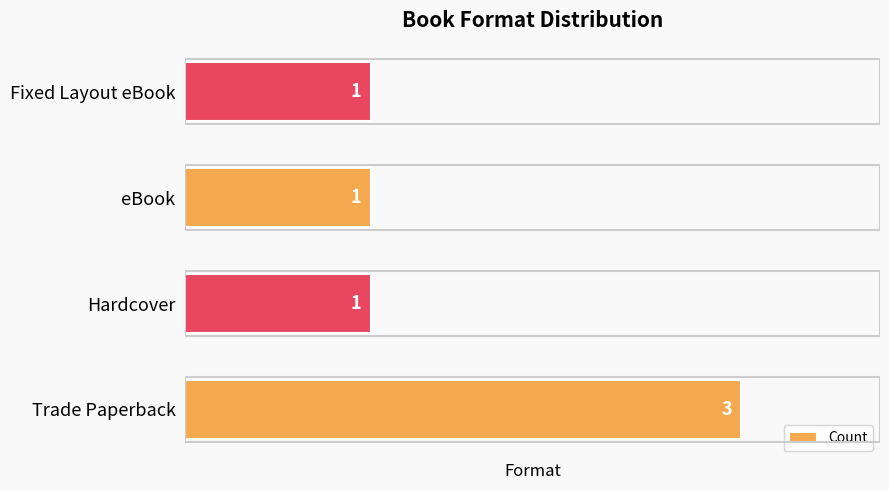

The chart shows a value of 3 at Trade Paperback. True or false?

True